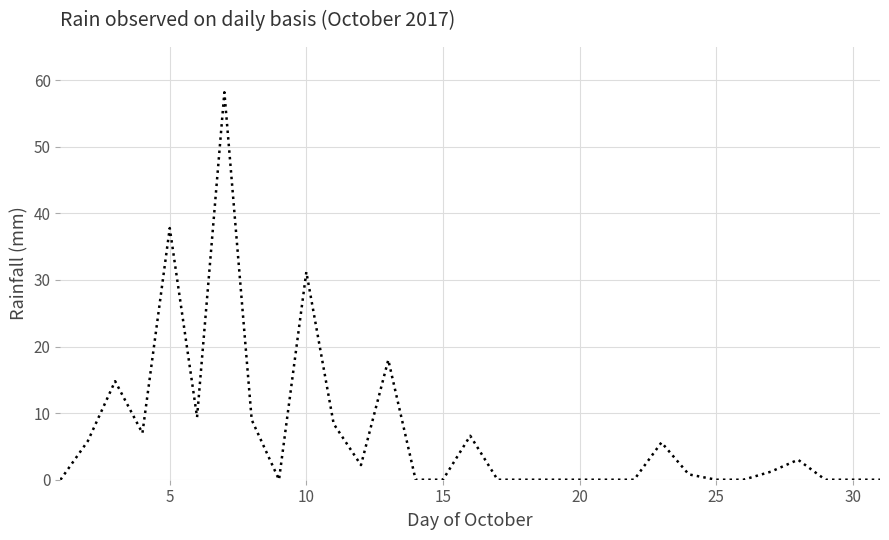

What is the difference between the maximum and minimum values?

58.2